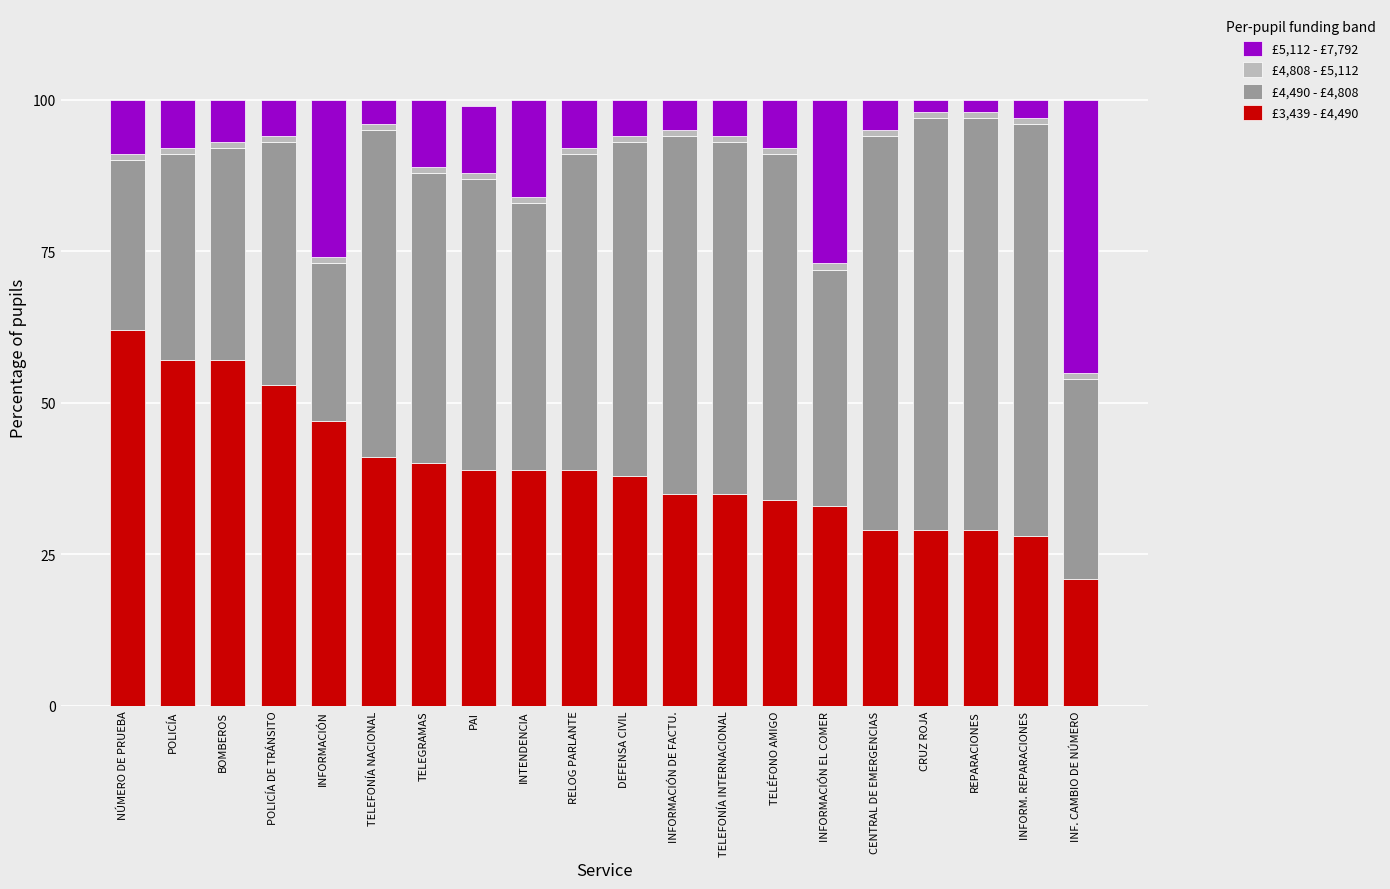

Which category has the highest value in the £3,439 - £4,490 series?

NÚMERO DE PRUEBA